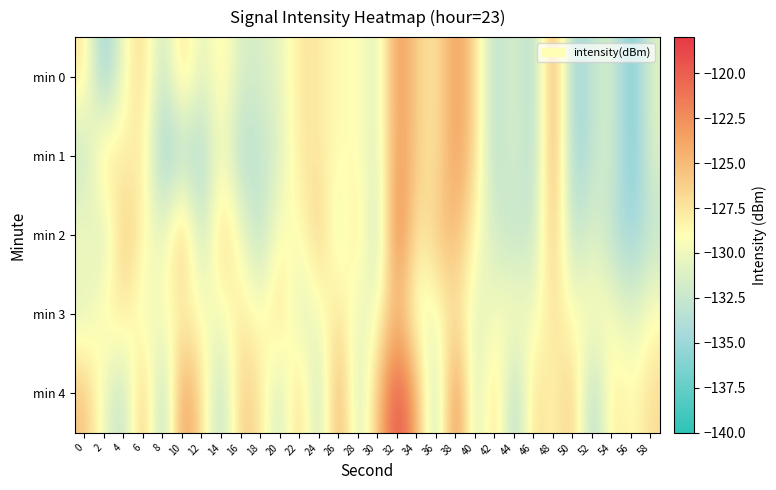

Which series changed the most between 10 and 40?

min 4